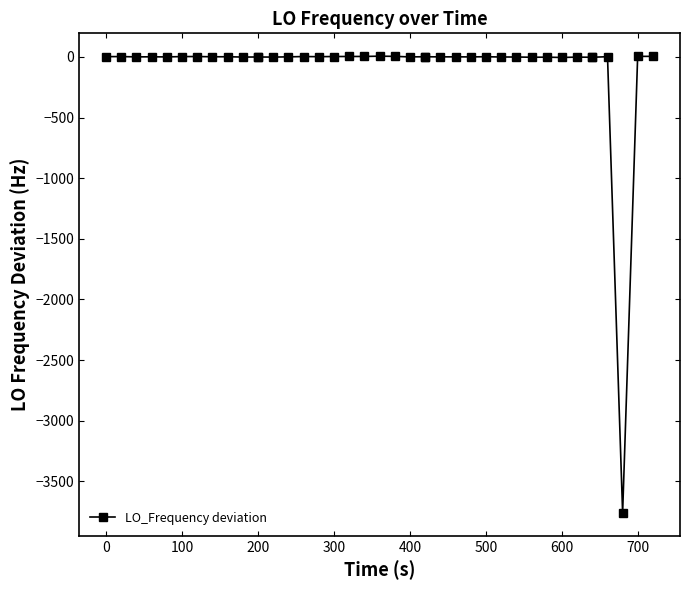

What is the greatest value displayed?

5.8